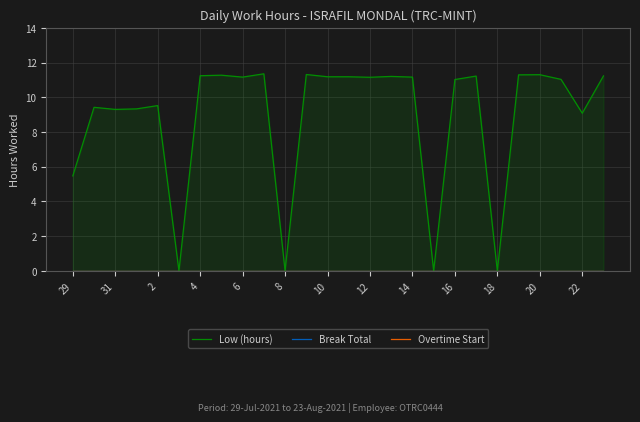

At how many categories does at least one series exceed 8?

21